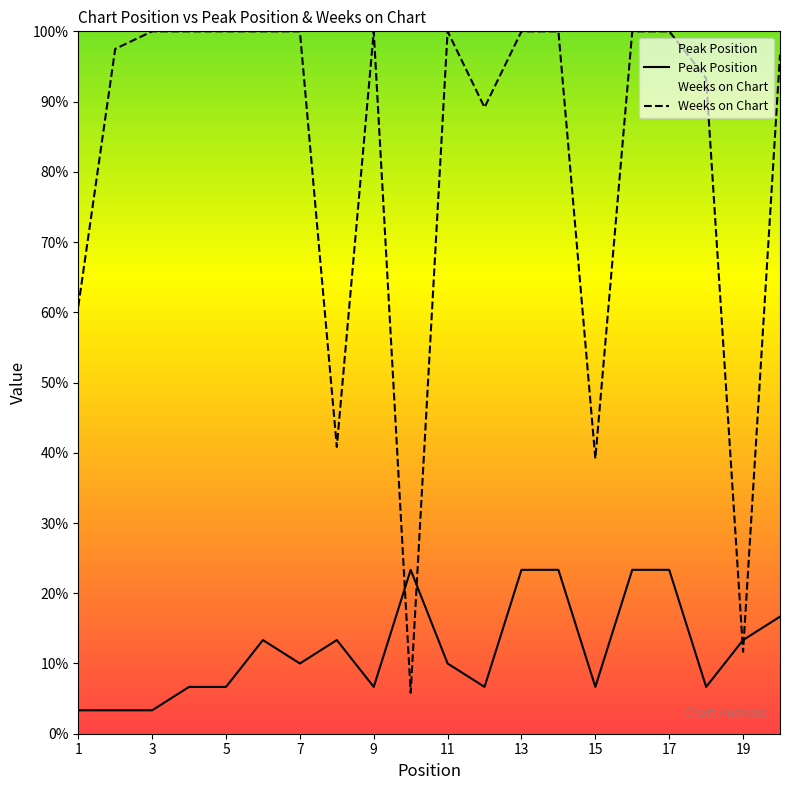

What is the spread (max minus min) of values at 14?

76.7